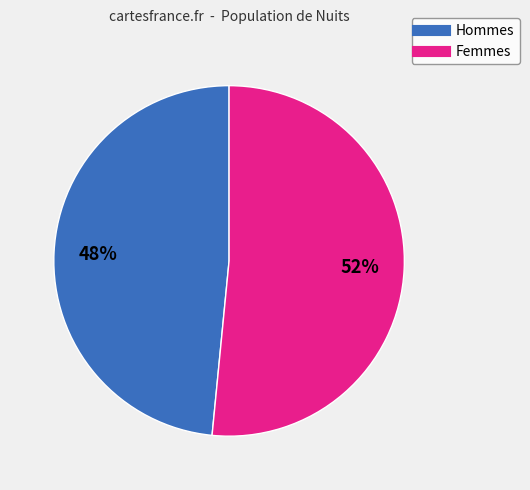

Is there a majority slice in this chart?

Yes